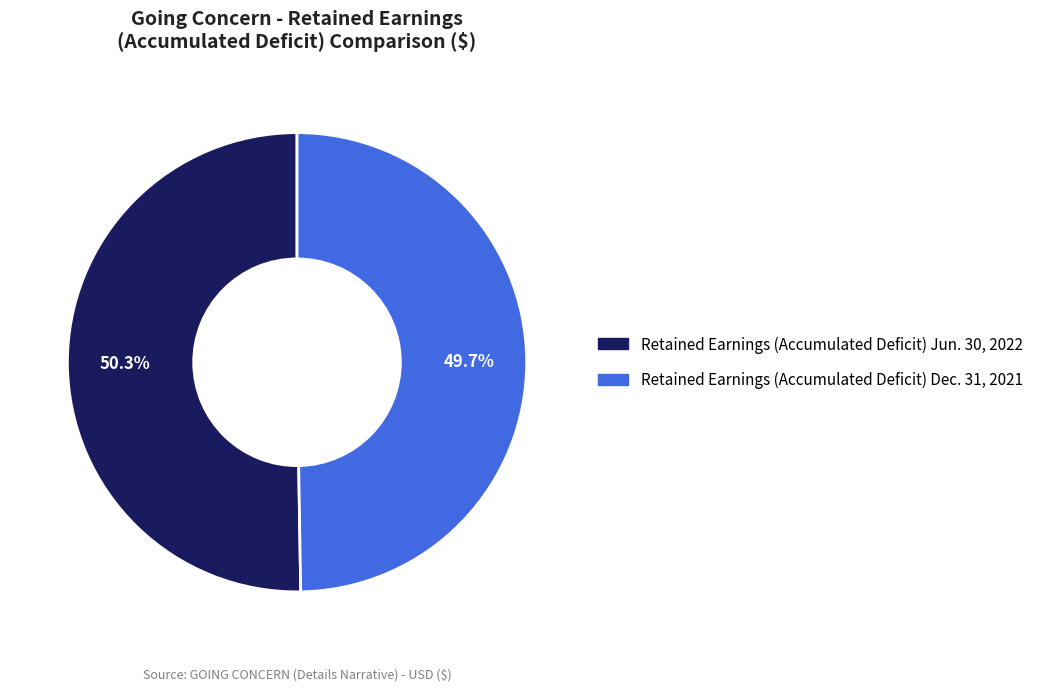

Do Retained Earnings (Accumulated Deficit) Dec. 31, 2021 and Retained Earnings (Accumulated Deficit) Jun. 30, 2022 together represent more than half of the pie?

Yes